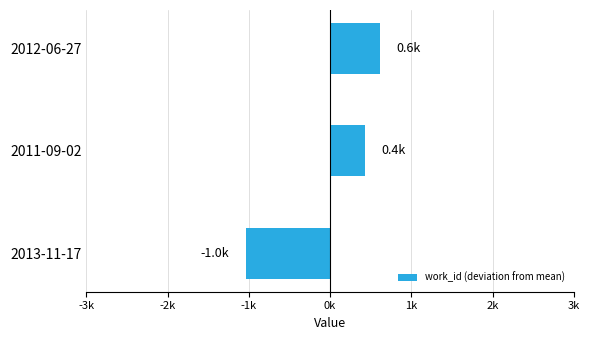

Where is the data nearest to the value -214?

2011-09-02